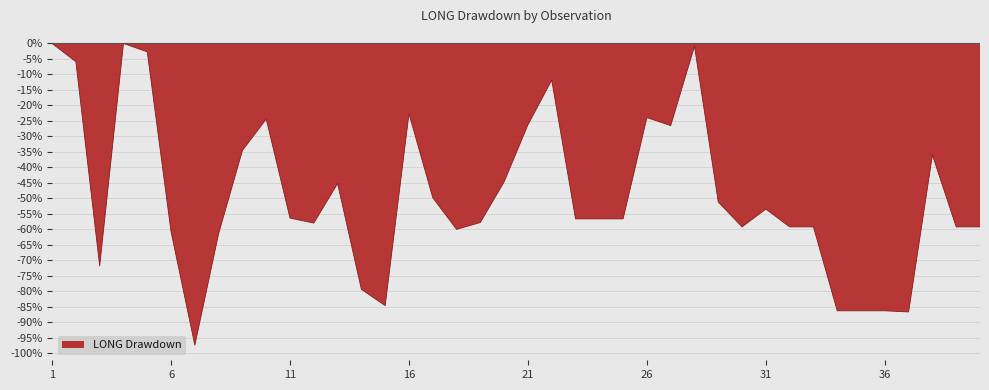

How many lines are shown in the chart?

1